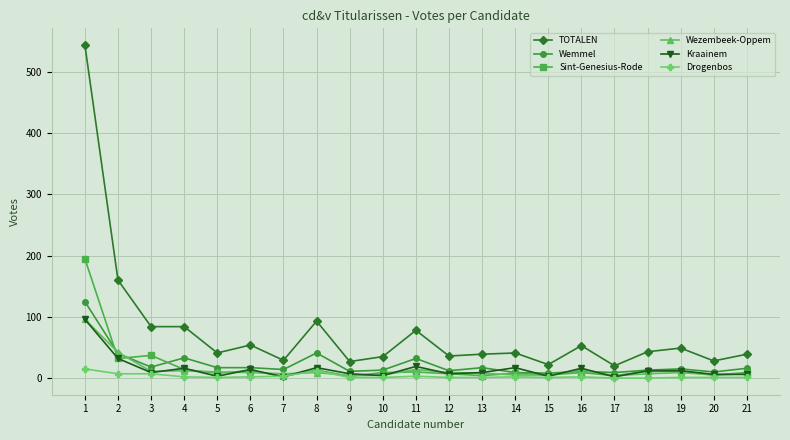

Which category has the highest value in the TOTALEN series?

1